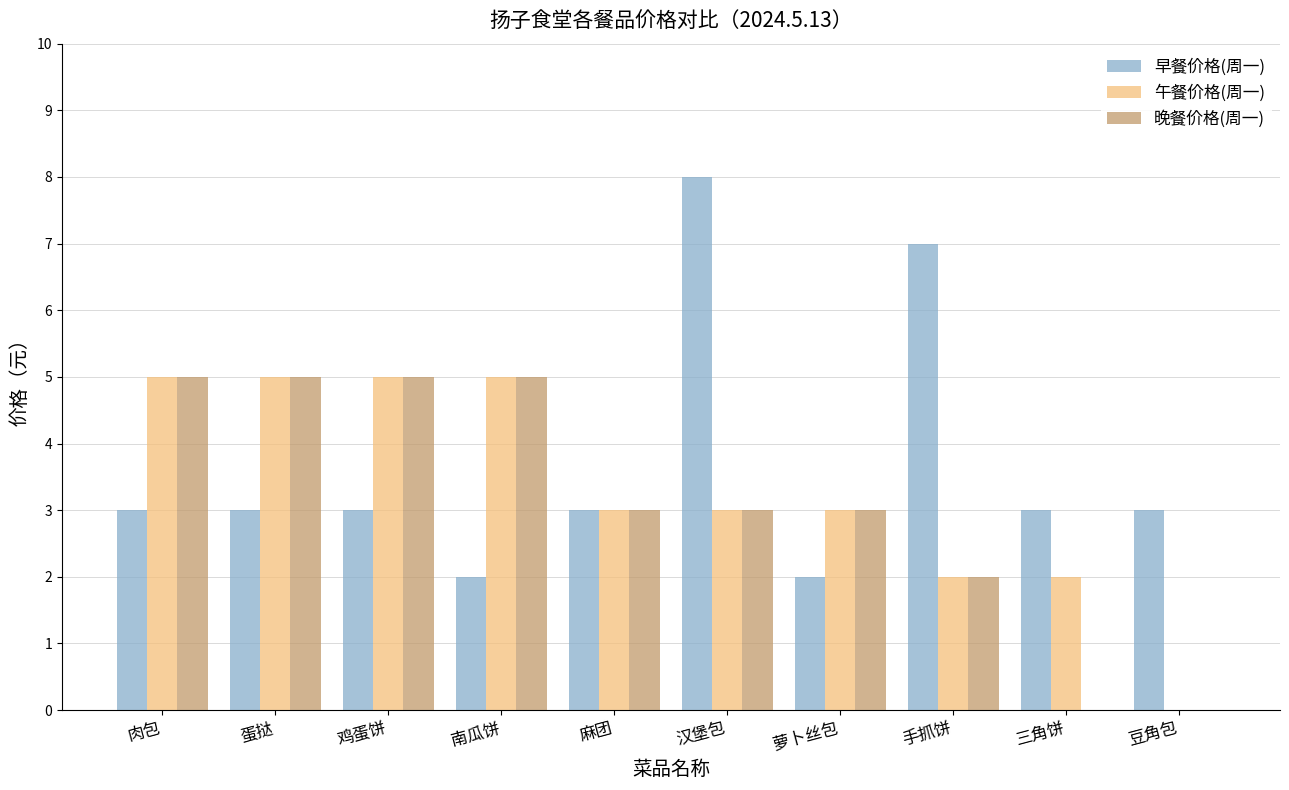

Which series has the largest total across all categories?

早餐价格(周一)